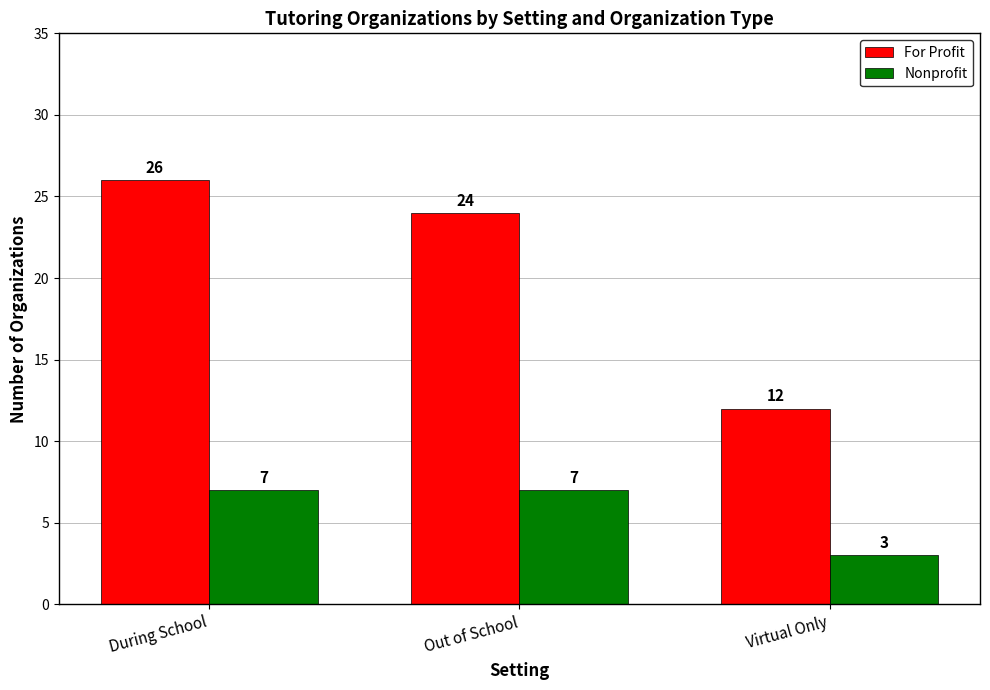

Rank the series at Out of School from lowest to highest value.

Nonprofit, For Profit